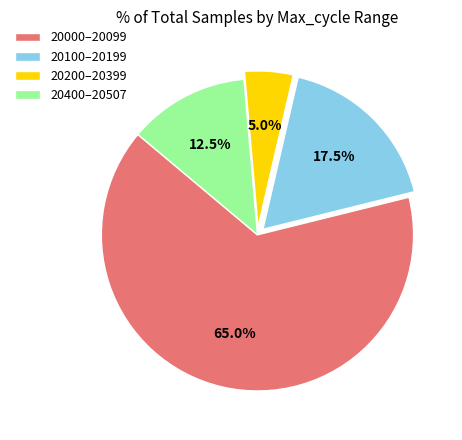

Which category has the smallest portion of the pie?

20200–20399